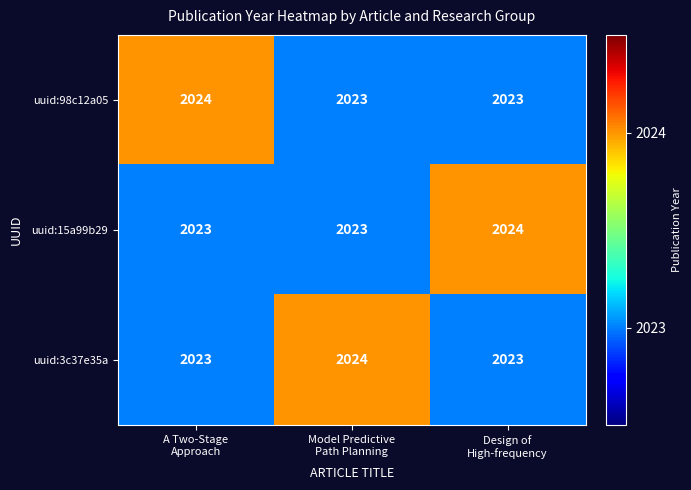

Reading left to right, what are all the values shown in this chart?

uuid:98c12a05: 2024	2023	2023
uuid:15a99b29: 2023	2023	2024
uuid:3c37e35a: 2023	2024	2023